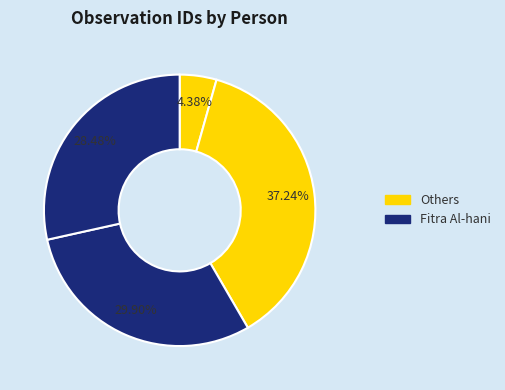

Count the number of slices in the pie.

4